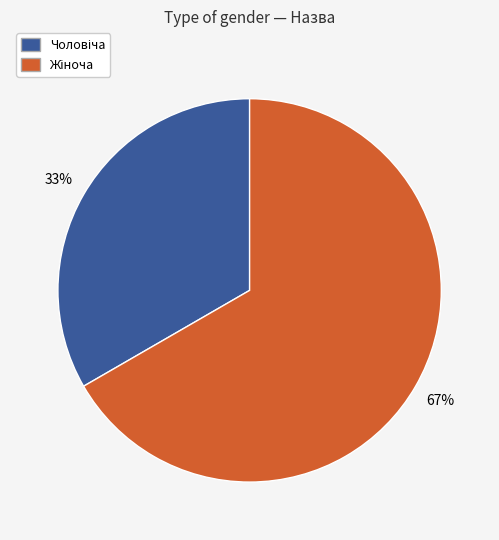

Count the number of slices in the pie.

2